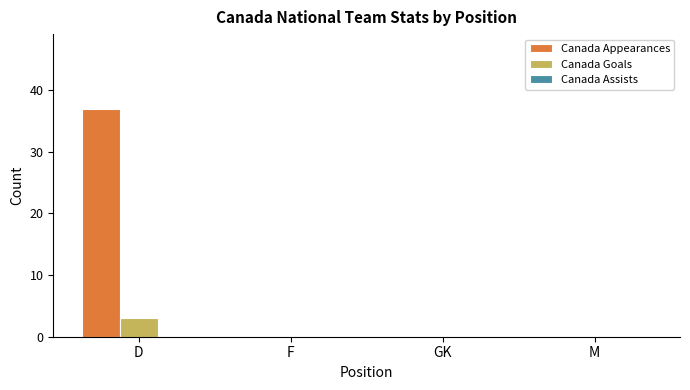

What is the approximate value of Canada Appearances at D?

37